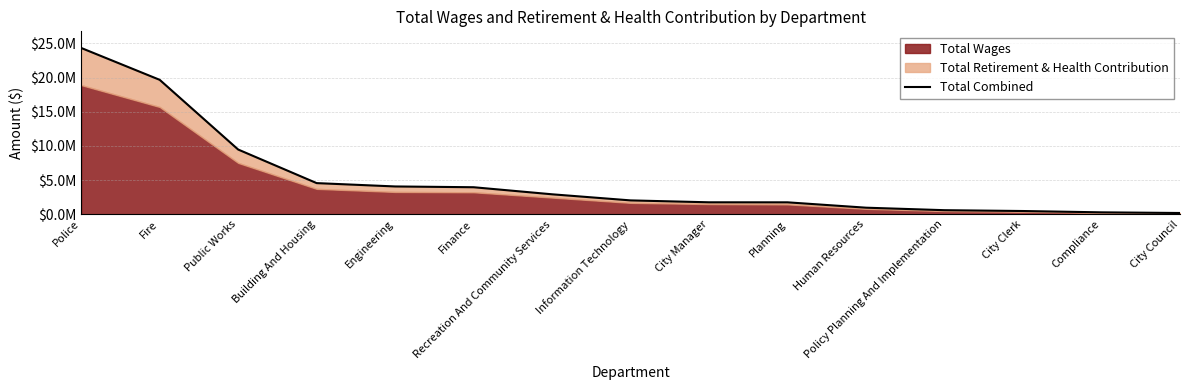

True or false: the data shows 2920695 at Recreation And Community Services.

True